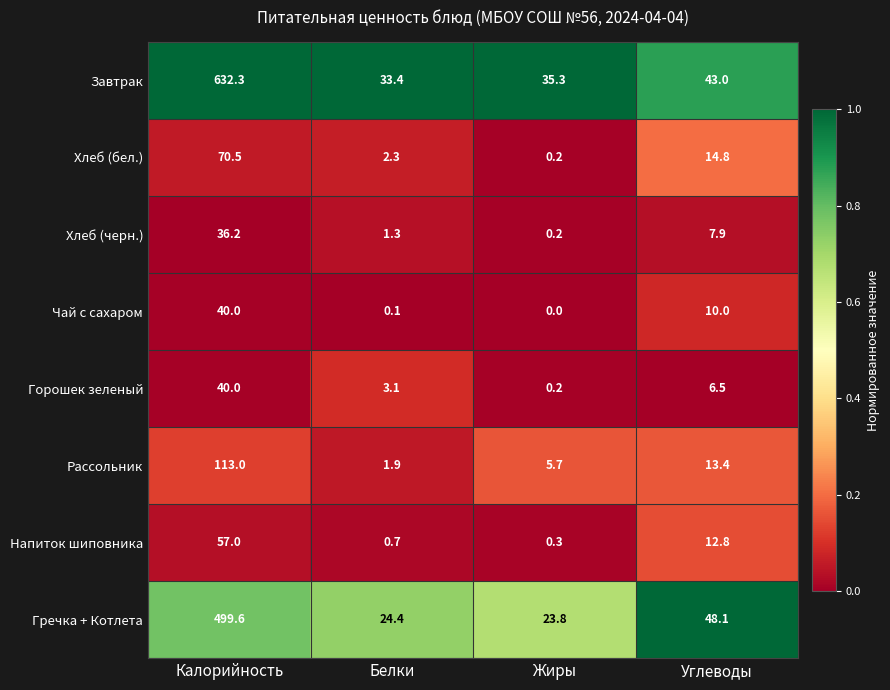

What is the maximum value shown in the chart?

632.3